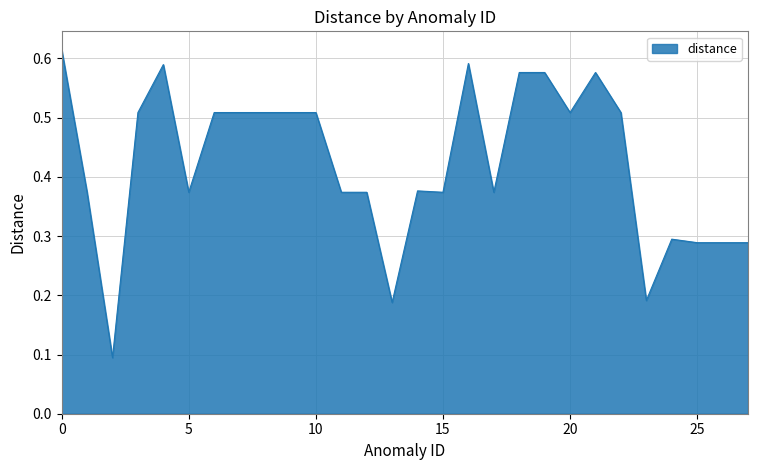

At which label is the value closest to 0?

2